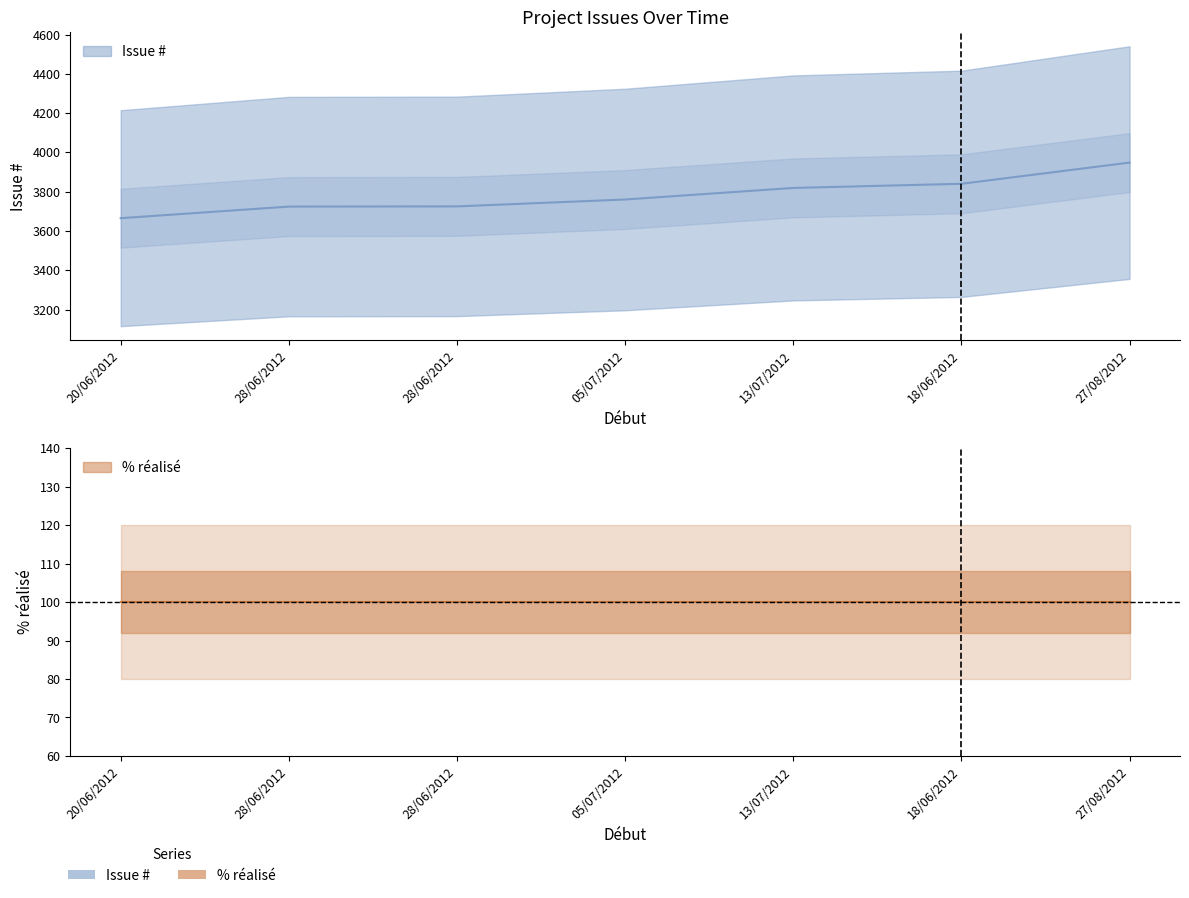

True or false: % réalisé and Issue # cross at least once.

False